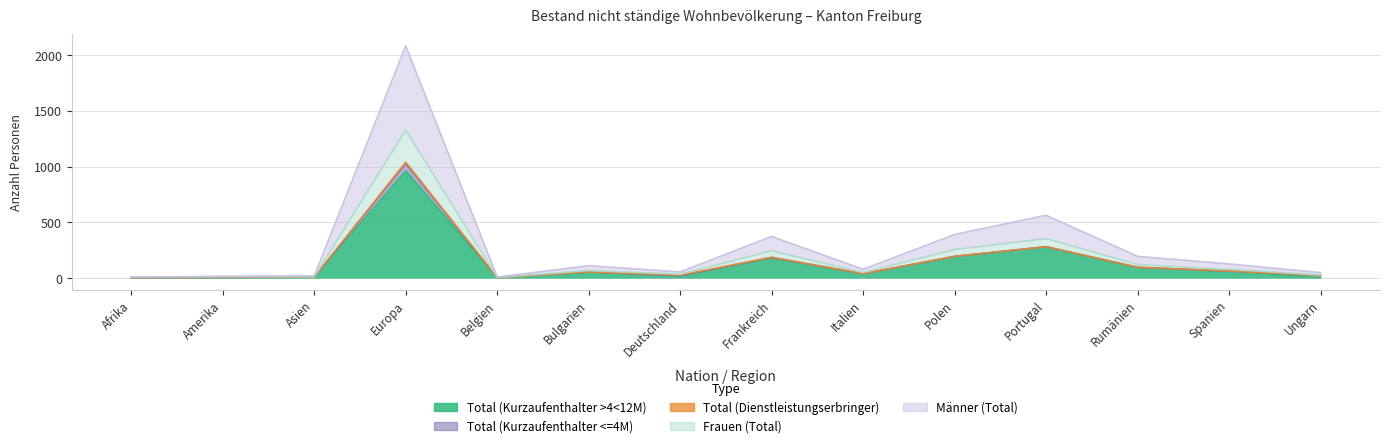

What is the difference between the Total (Kurzaufenthalter >4<12M) values at Portugal and Afrika?

276